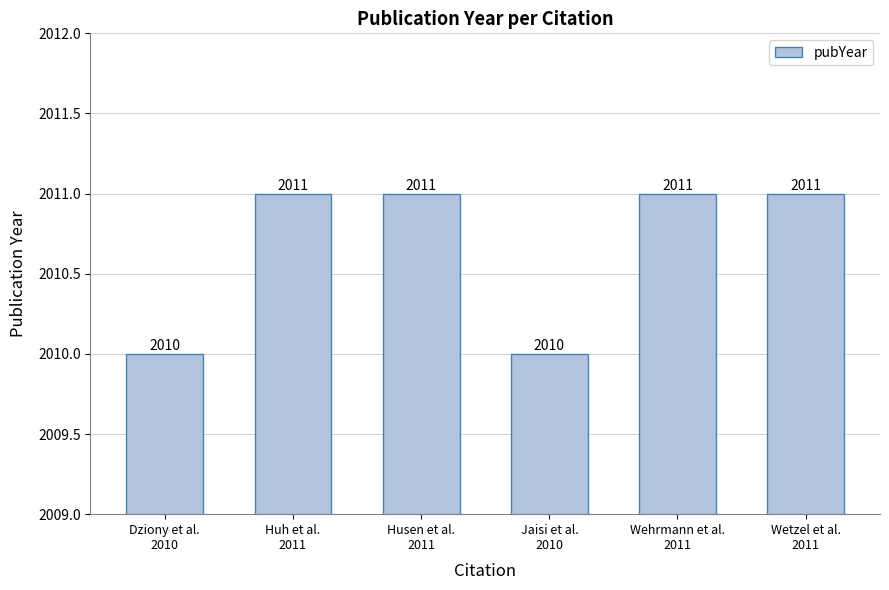

What is the maximum value shown in the chart?

2011